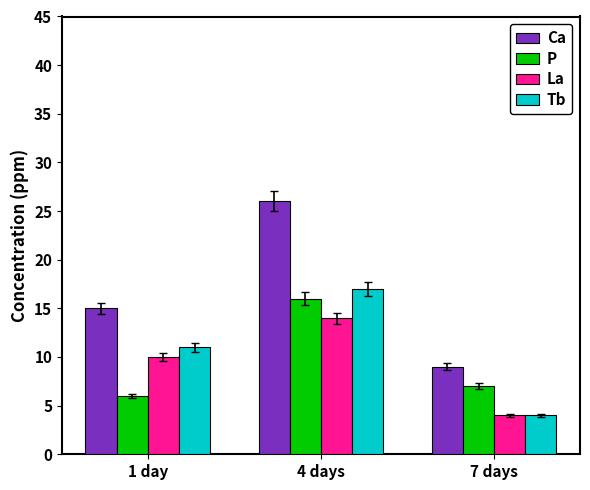

What is the label of the 2nd bar from the right?

4 days